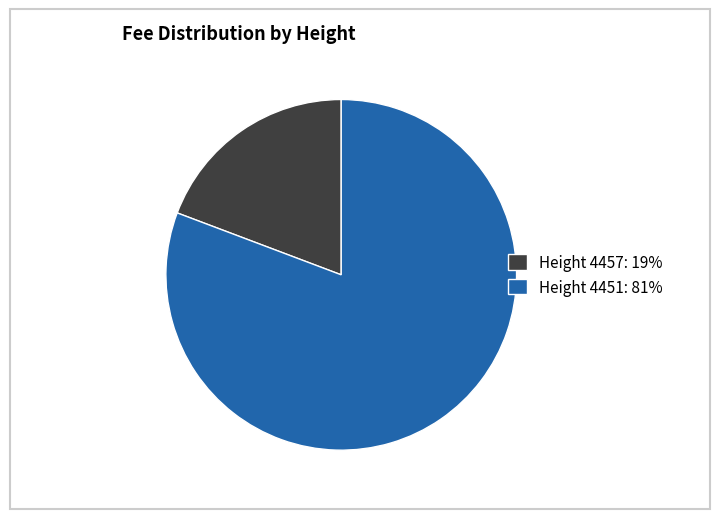

Between Height 4457: 19% and Height 4451: 81%, which is larger?

Height 4451: 81%